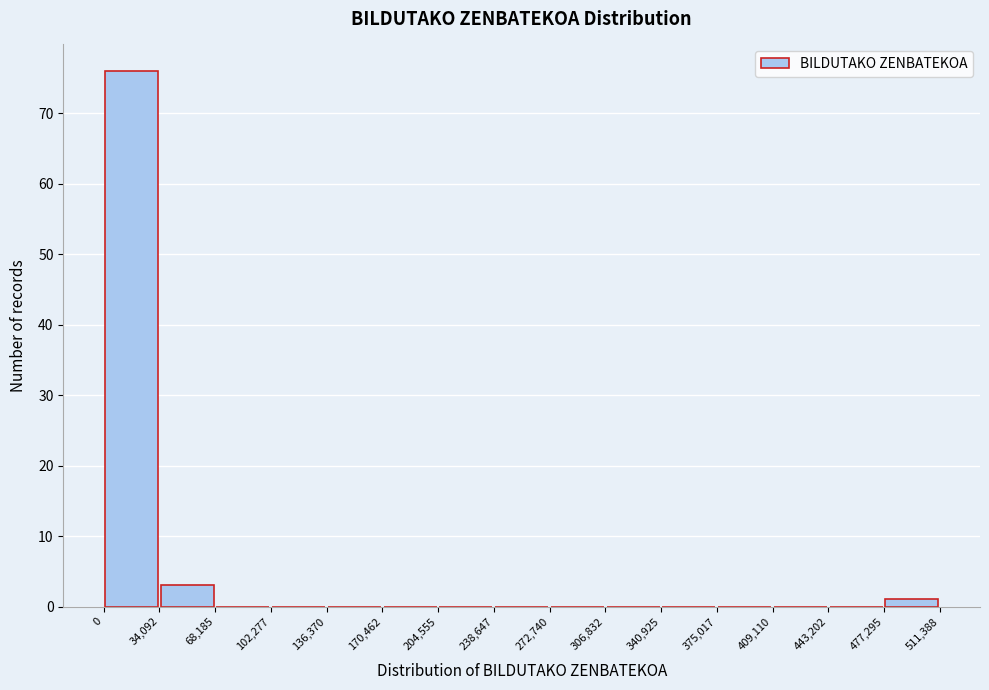

Over which range of the x-axis is the bar tallest?

0 to 34,092